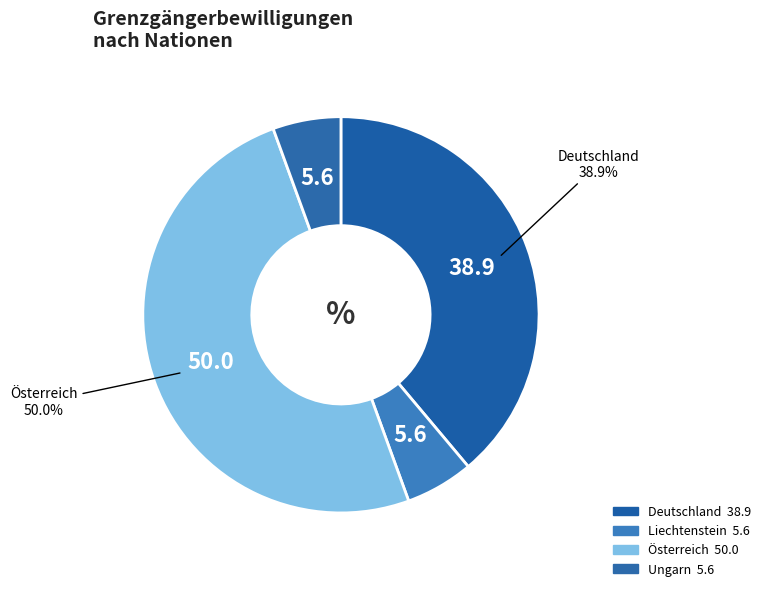

Is Ungarn the majority of the pie?

No